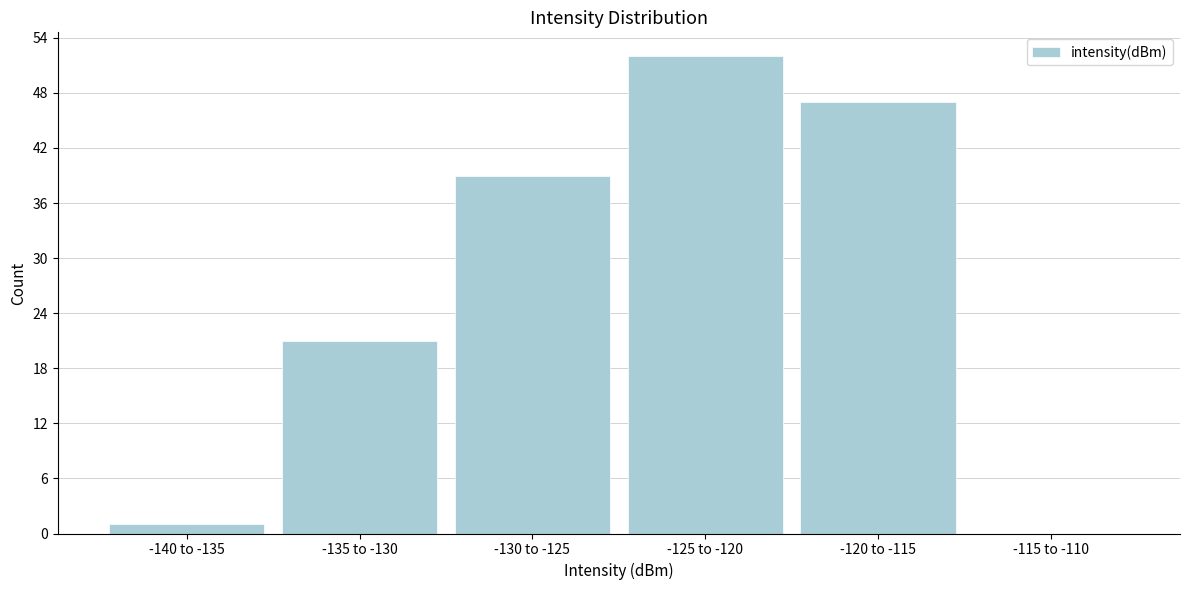

Reading left to right, extract all data points from this chart.

-140 to -135=1	-135 to -130=21	-130 to -125=39	-125 to -120=52	-120 to -115=47	-115 to -110=0